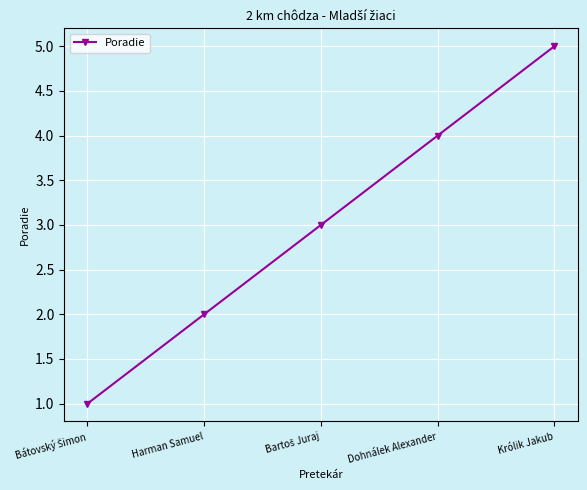

What is the change in value from Dohnálek Alexander to Królik Jakub?

+1